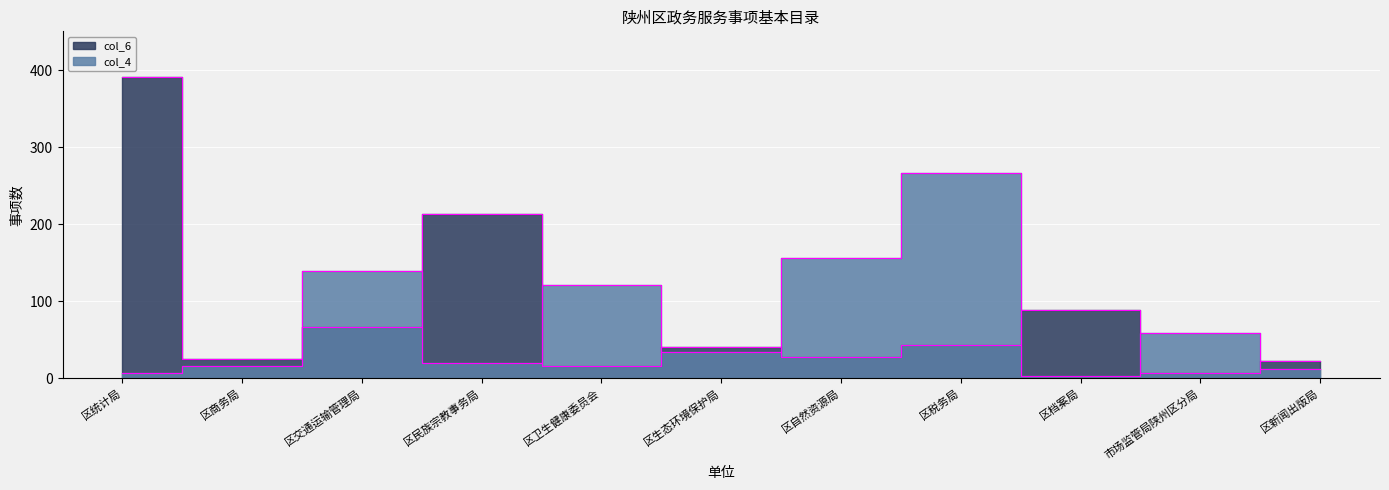

What is the label of the 5th point from the right?

区自然资源局